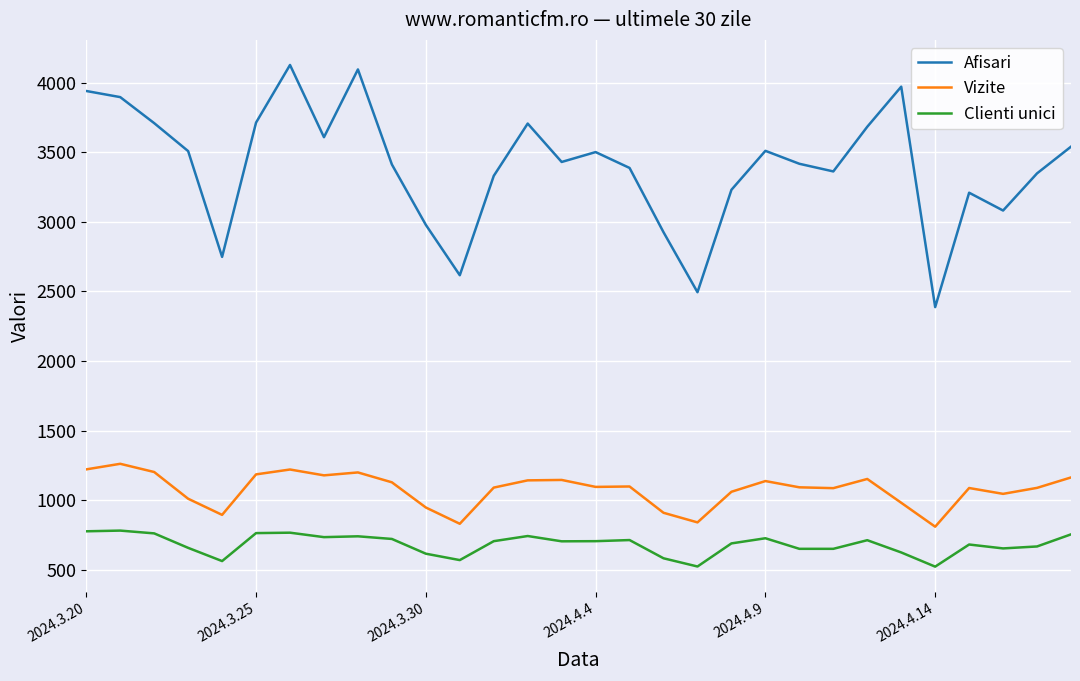

Which series has the largest range (max minus min)?

Afisari